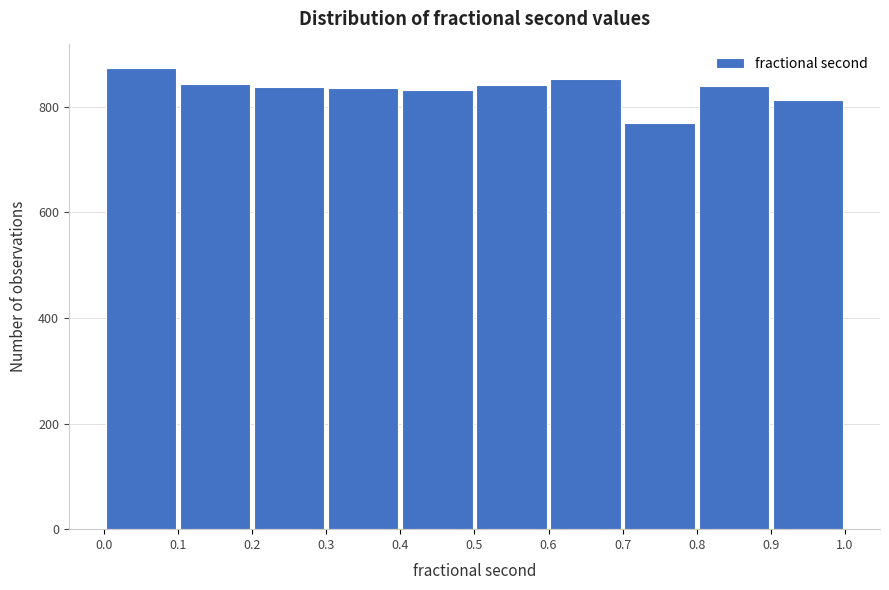

Reading left to right, transcribe this chart: for each bar, give the range it covers on the x-axis and its height. The values are not printed on the chart, so give them approximately, as read against the axis.

0.0 to 0.1: 880
0.1 to 0.2: 840
0.2 to 0.3: 840
0.3 to 0.4: 840
0.4 to 0.5: 840
0.5 to 0.6: 840
0.6 to 0.7: 860
0.7 to 0.8: 760
0.8 to 0.9: 840
0.9 to 1.0: 820